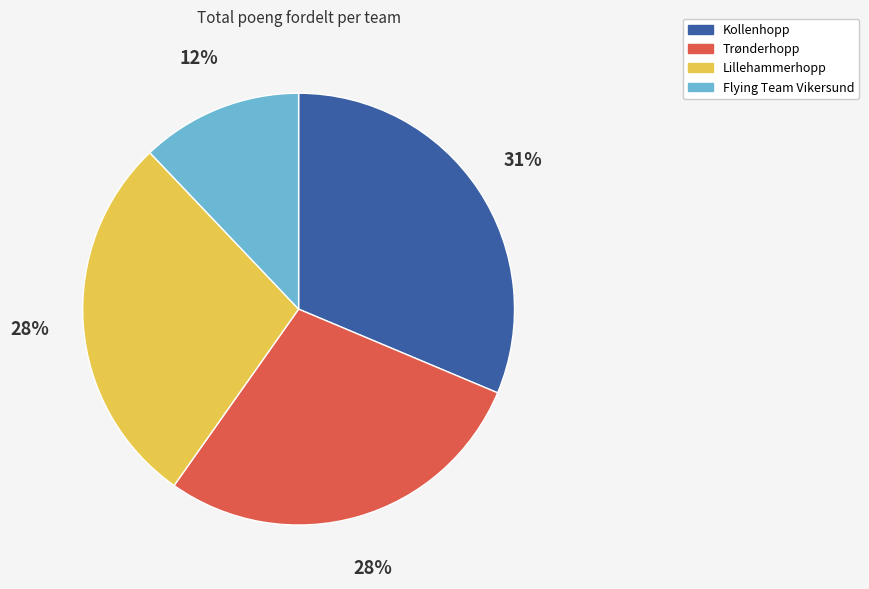

Is there a majority slice in this chart?

No